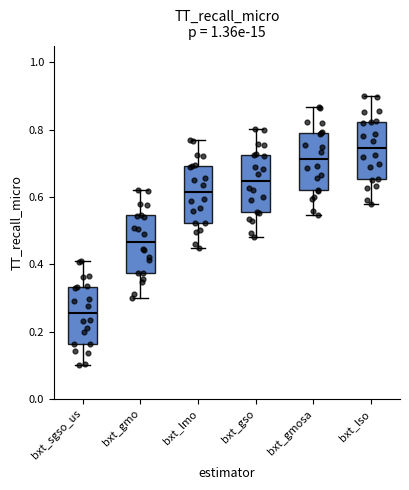

Reading left to right, transcribe this box plot: for each box, give where its median line is, the range the box spans, and where its two whiskers end, as read against the y-axis. The values are not printed on the chart, so give them approximately, as read against the axis.

bxt_sgso_us: median 0.26, box 0.16 to 0.34, whiskers 0.10 to 0.40
bxt_gmo: median 0.46, box 0.38 to 0.54, whiskers 0.30 to 0.62
bxt_lmo: median 0.62, box 0.52 to 0.70, whiskers 0.44 to 0.76
bxt_gso: median 0.64, box 0.56 to 0.72, whiskers 0.48 to 0.80
bxt_gmosa: median 0.72, box 0.62 to 0.80, whiskers 0.54 to 0.86
bxt_lso: median 0.74, box 0.66 to 0.82, whiskers 0.58 to 0.90